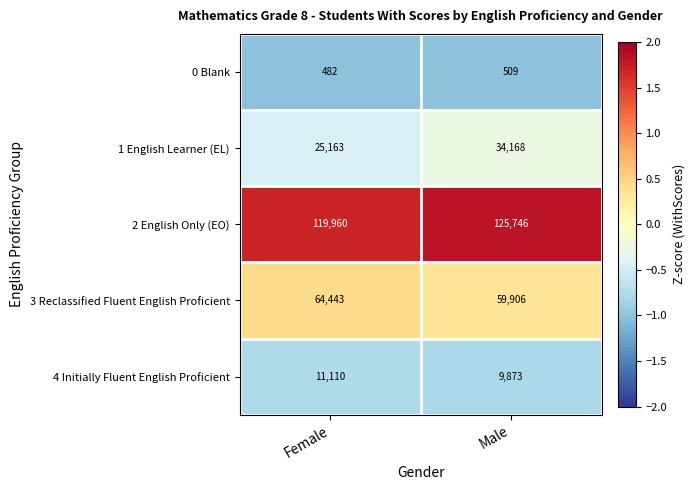

What is the difference between the 4 Initially Fluent English Proficient values at Male and Female?

1237